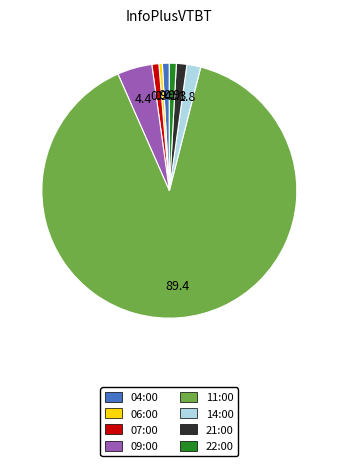

What is the ratio of the value at 14:00 to the value at 22:00?

2.0